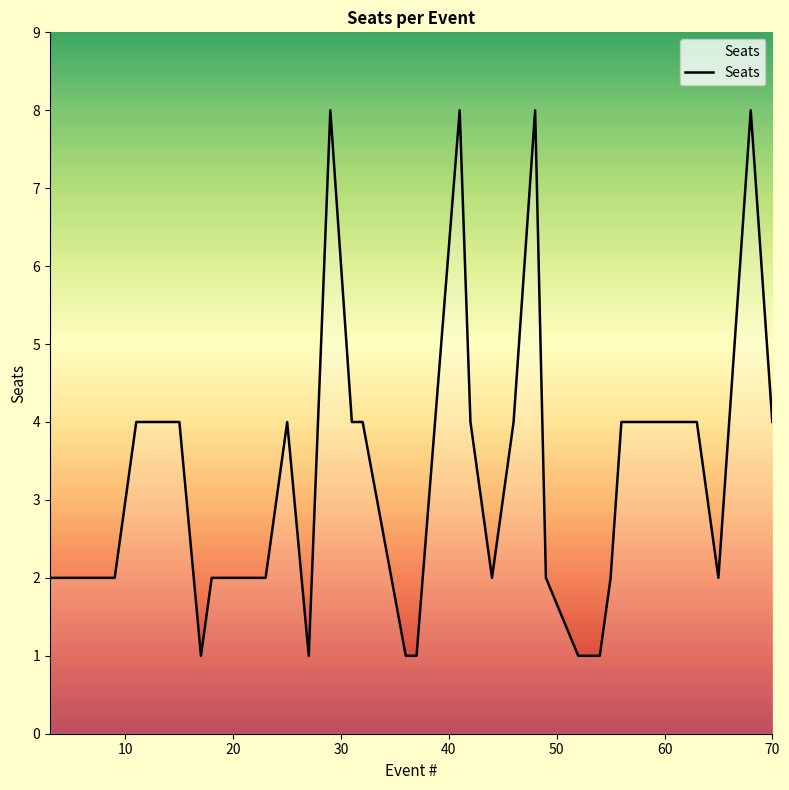

What is the difference between the maximum and minimum values?

7